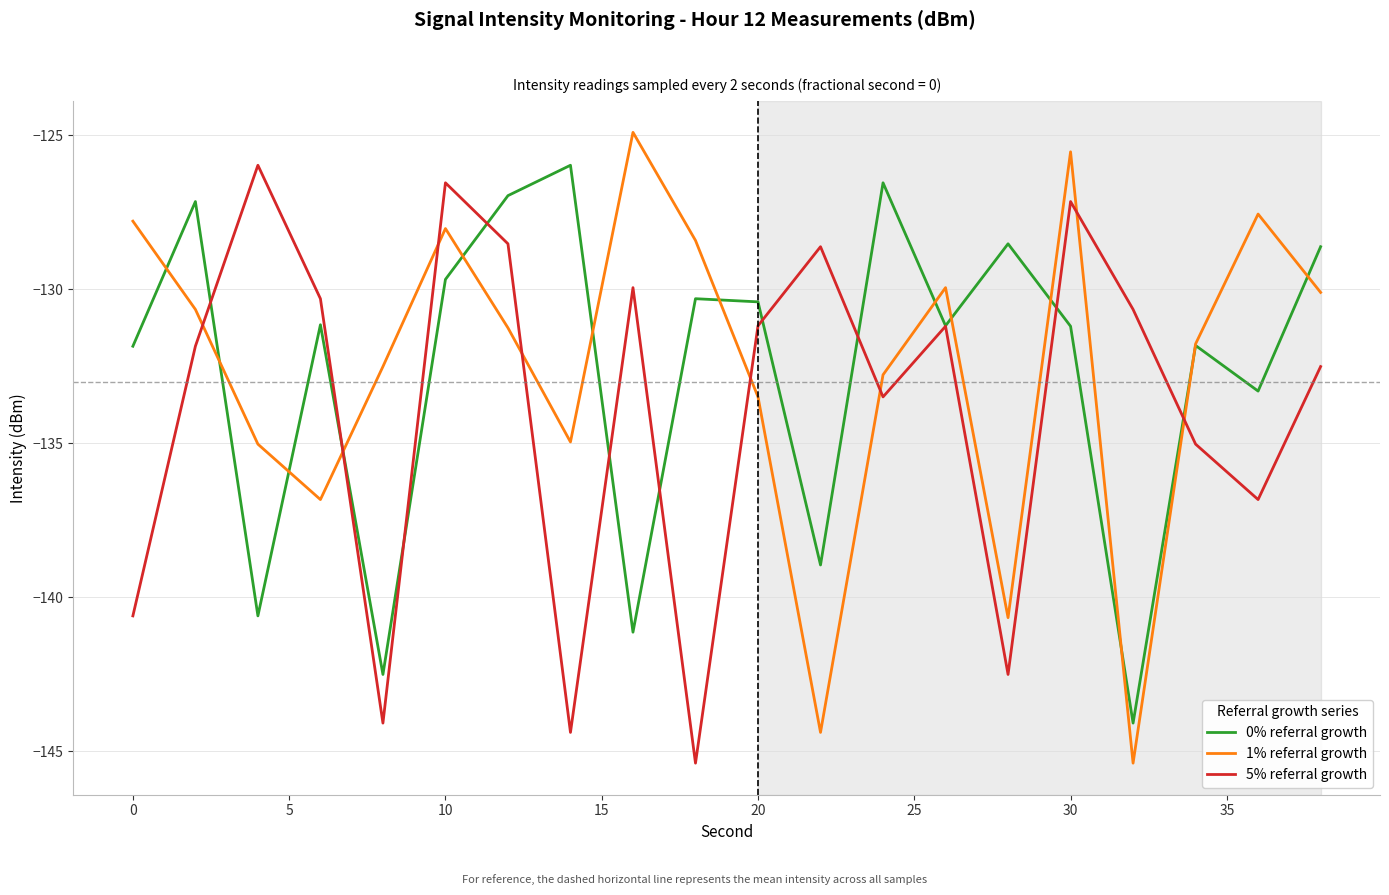

What is the highest value of the 5% referral growth series?

-126.0